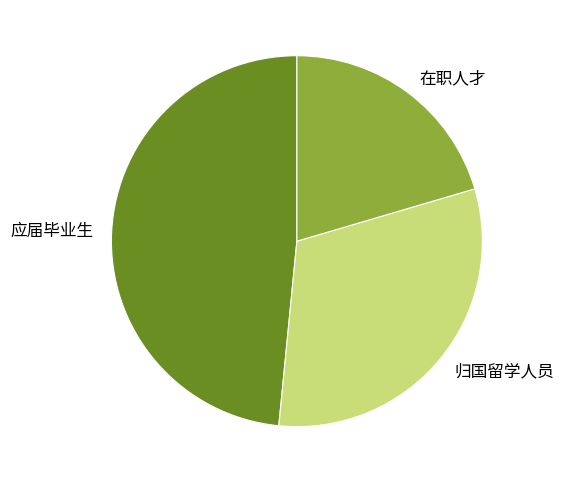

How many slices are in this pie chart?

3